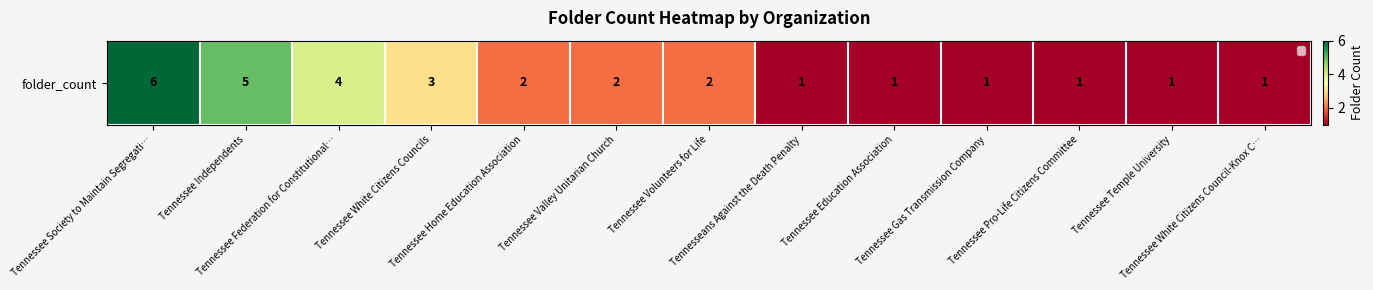

What is the minimum value shown in the chart?

1